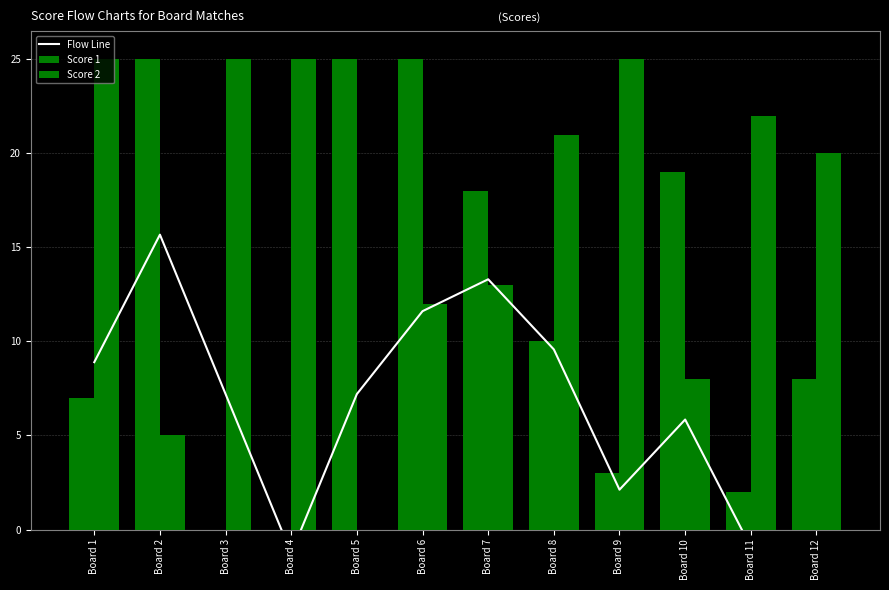

At which category is the sum across all series the highest?

Board 6